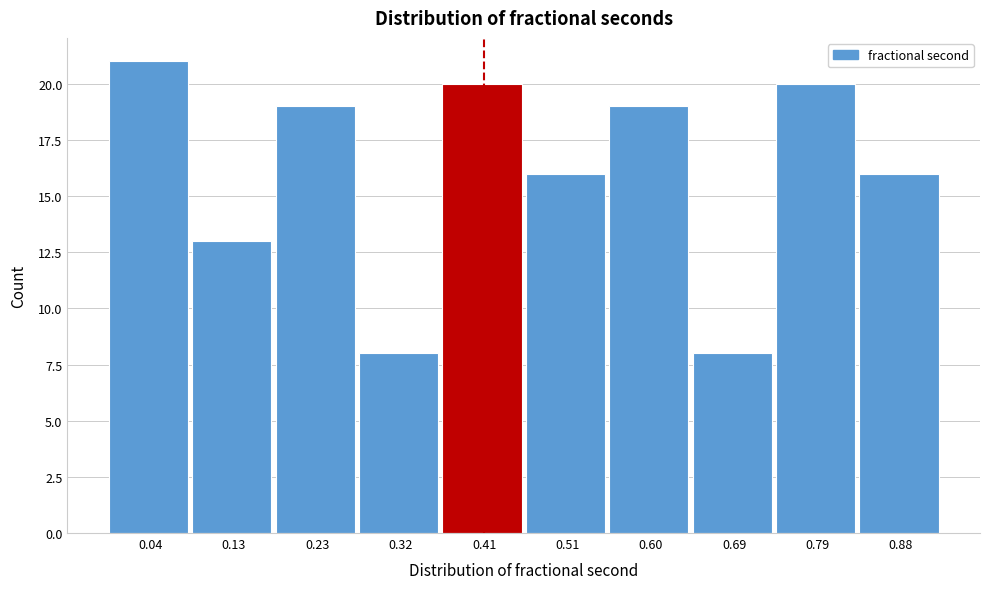

Reading left to right, what are all the values shown in this chart?

0.04=21	0.13=13	0.23=19	0.32=8	0.41=20	0.51=16	0.60=19	0.69=8	0.79=20	0.88=16